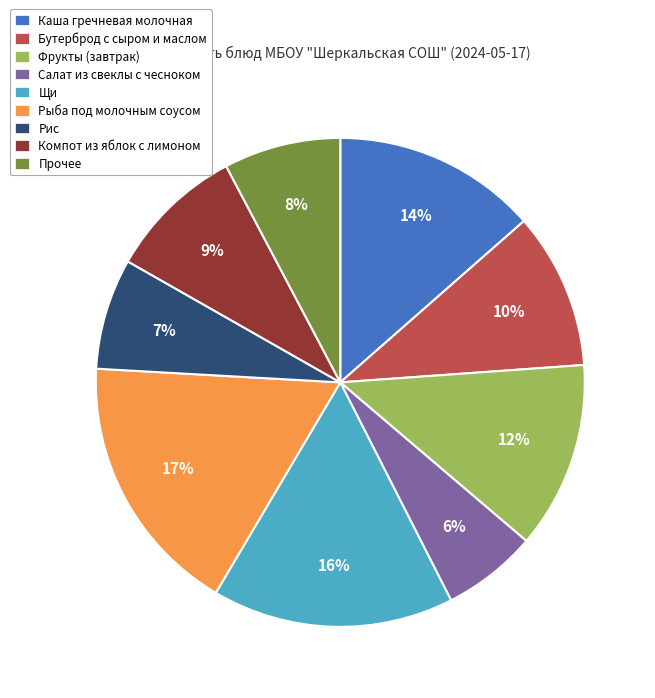

Is there any slice that represents more than half of the pie?

No